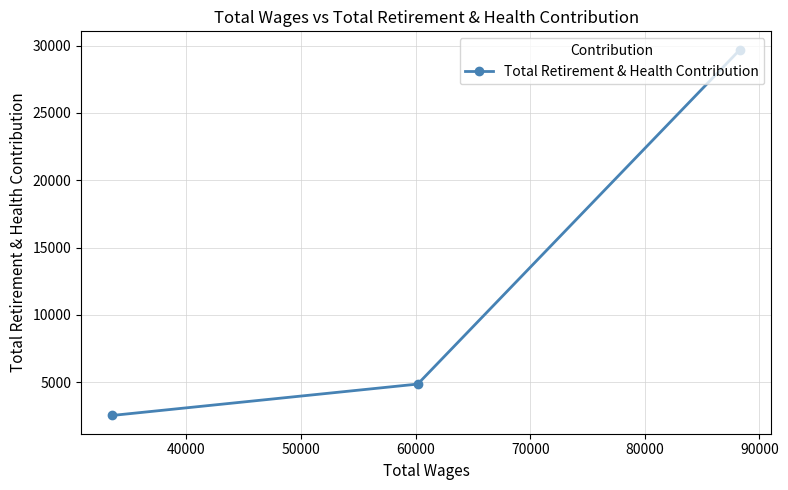

What is the minimum value shown in the chart?

2535